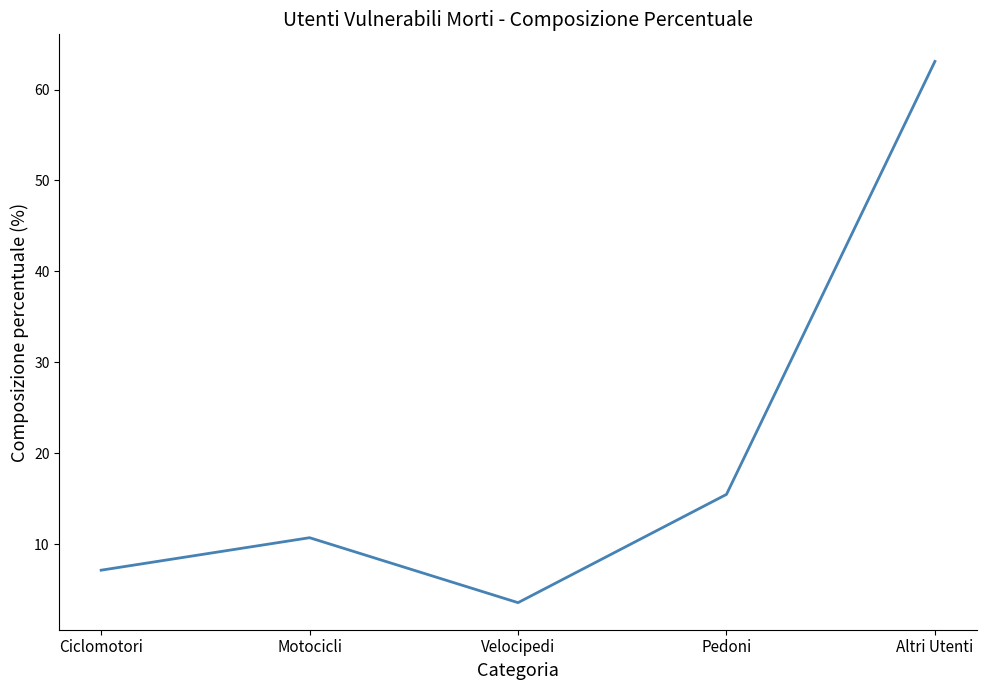

What is the difference between the values at Motocicli and Velocipedi?

7.1